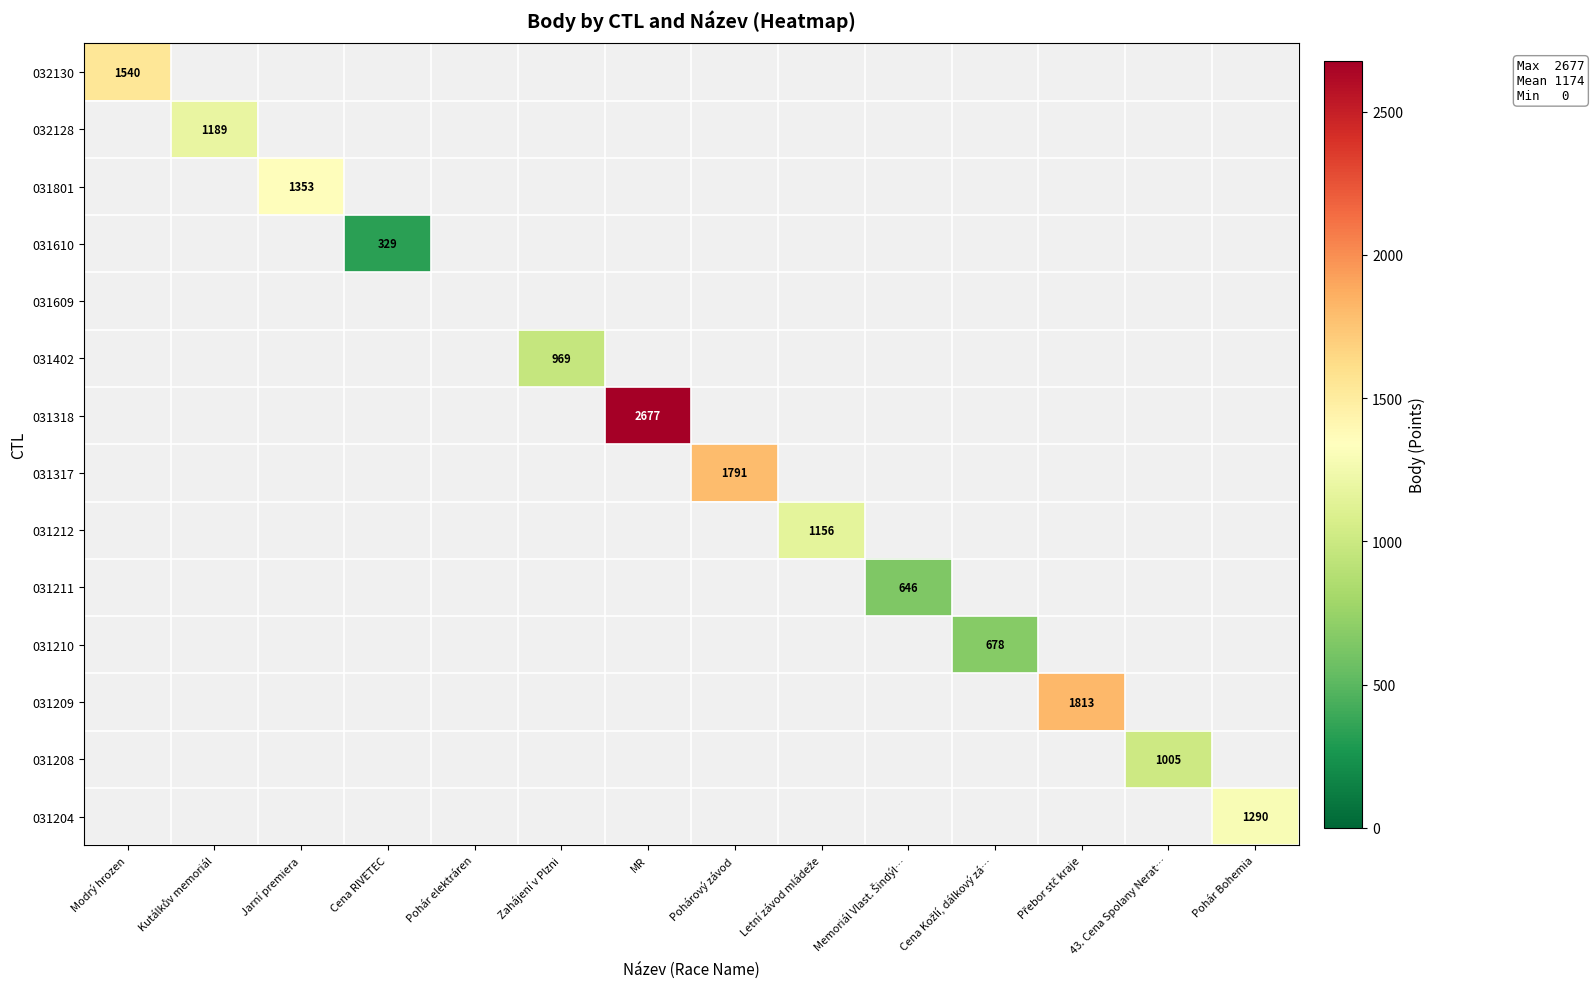

How many categories are shown in the chart?

14